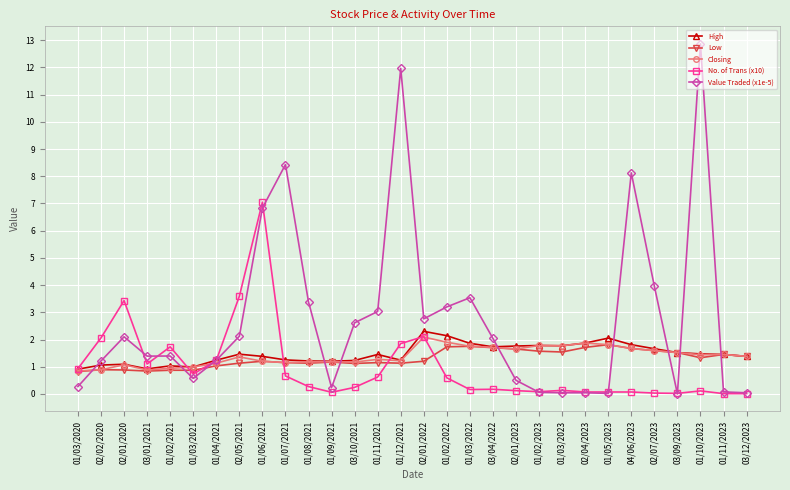

What are all the series names shown in the legend?

High, Low, Closing, No. of Trans (x10), Value Traded (x1e-5)